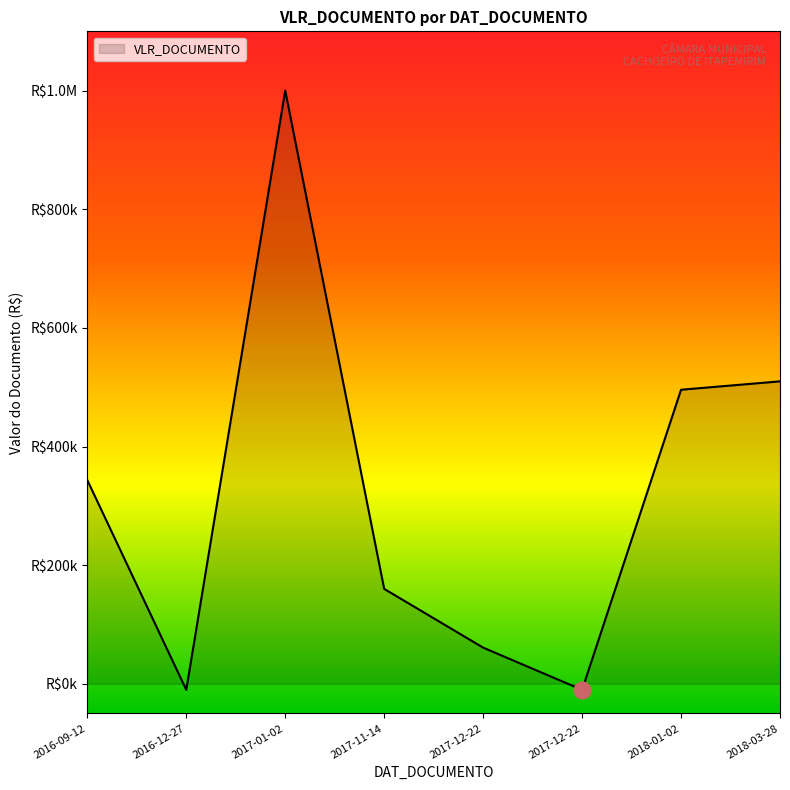

Does the chart display data point markers on the line(s)?

No